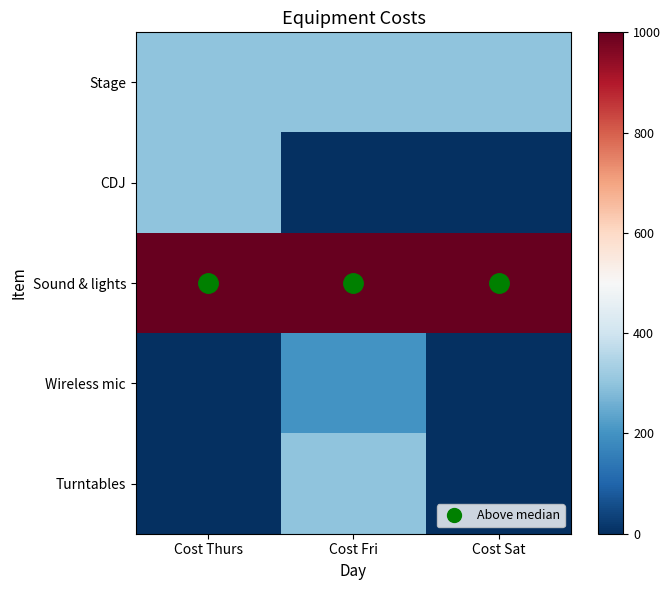

Which series changed the most between Cost Fri and Cost Sat?

Turntables